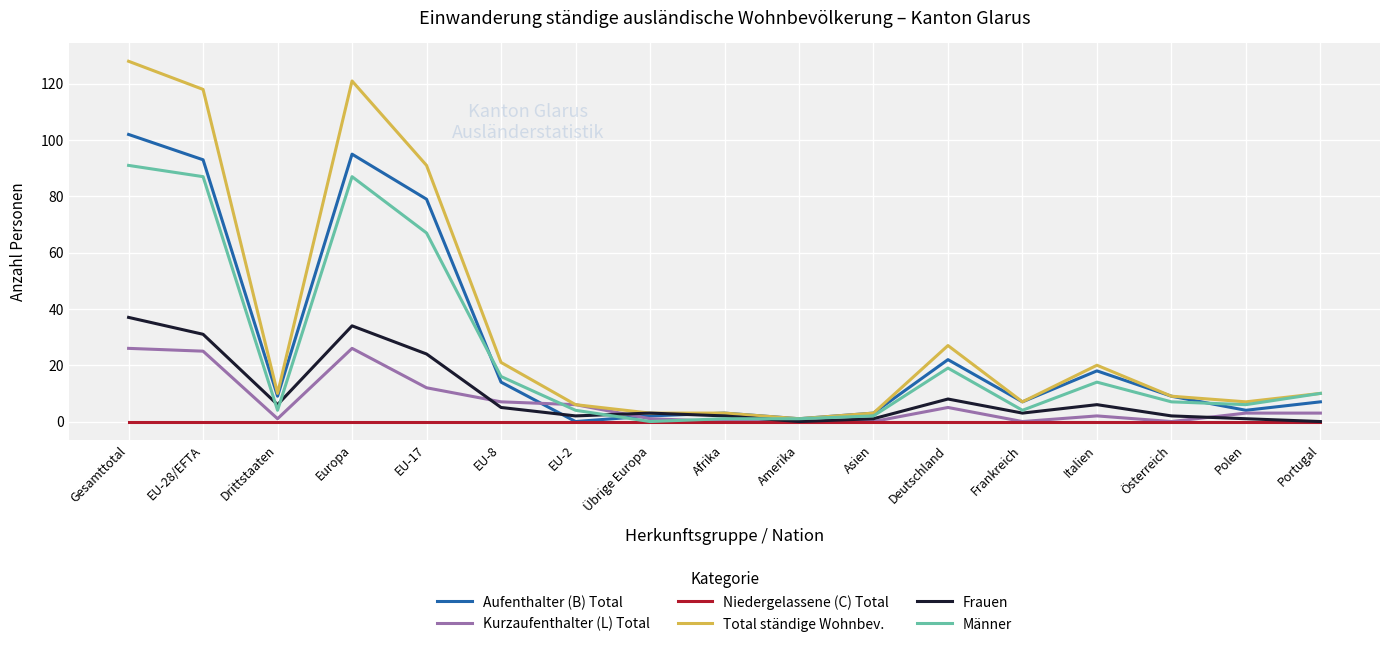

What is the average value of the Total ständige Wohnbev. series?

34